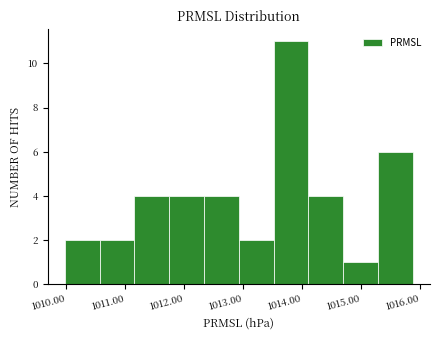

Reading left to right, transcribe this chart: for each bar, give the range it covers on the x-axis and its height. Neither the bar edges nor the heights are printed on the chart, so give them approximately, as read against the axes.

1010.0 to 1010.6: 2
1010.6 to 1011.2: 2
1011.2 to 1011.7: 4
1011.7 to 1012.3: 4
1012.3 to 1012.9: 4
1012.9 to 1013.5: 2
1013.5 to 1014.1: 11
1014.1 to 1014.7: 4
1014.7 to 1015.3: 1
1015.3 to 1015.9: 6